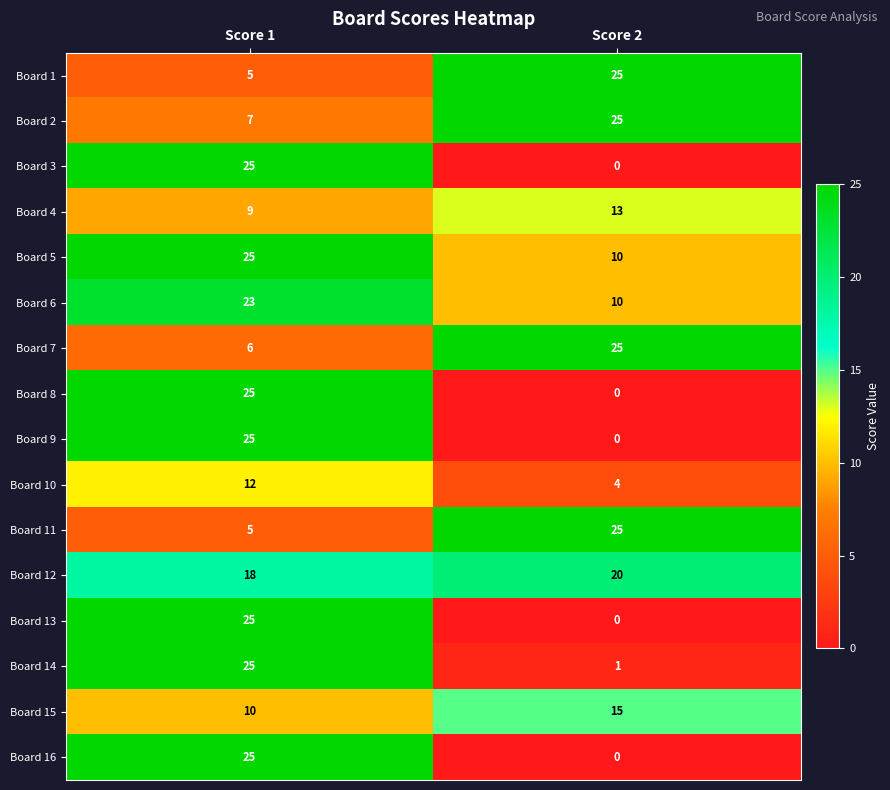

Where is Board 7 nearest to the value 15?

Score 1